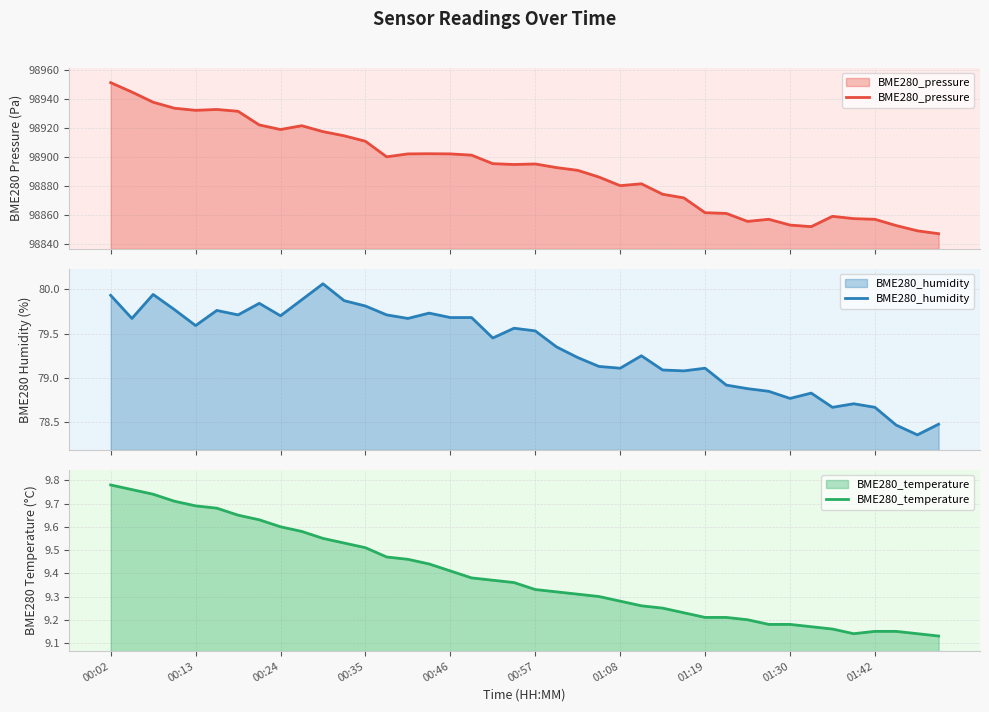

True or false: BME280_humidity and BME280_temperature cross at least once.

False